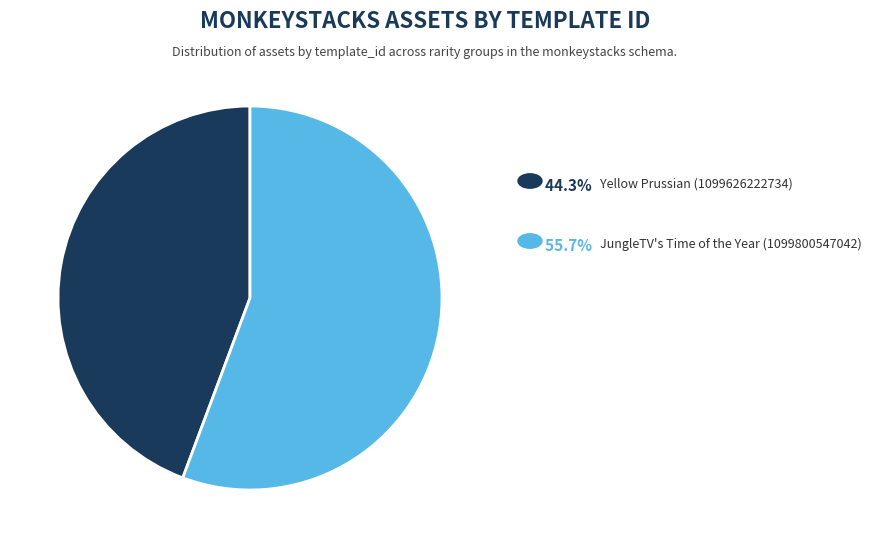

Is there any slice that represents more than half of the pie?

Yes